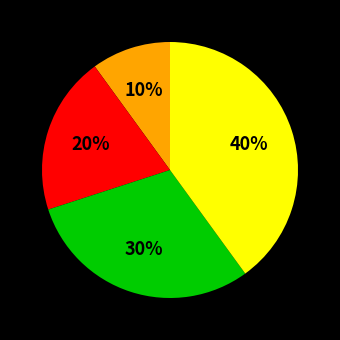

To the nearest percent, what is the average slice percentage?

25%